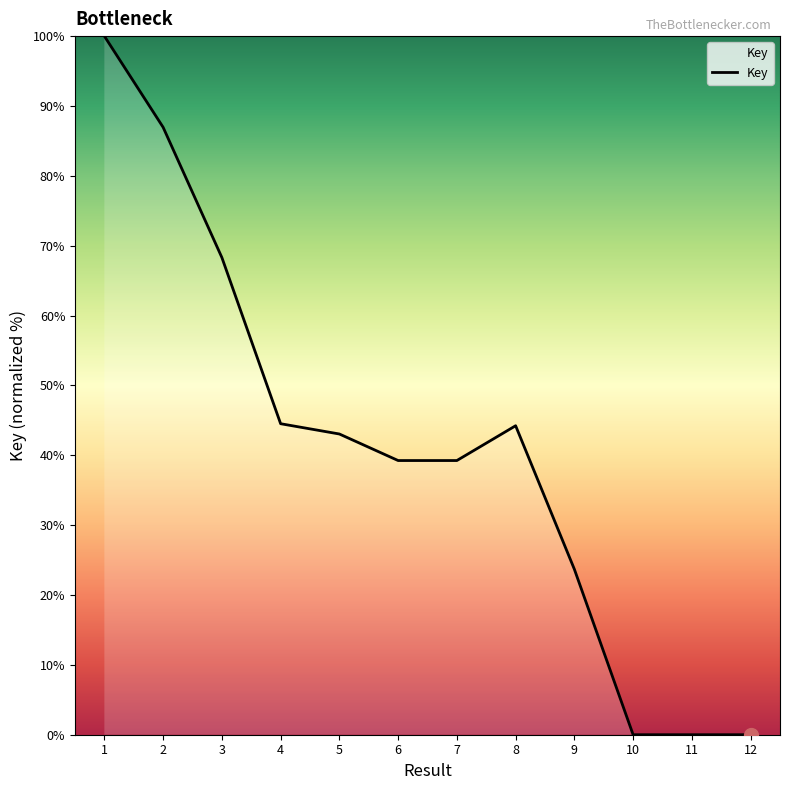

What value does the data have at 6?

39.2